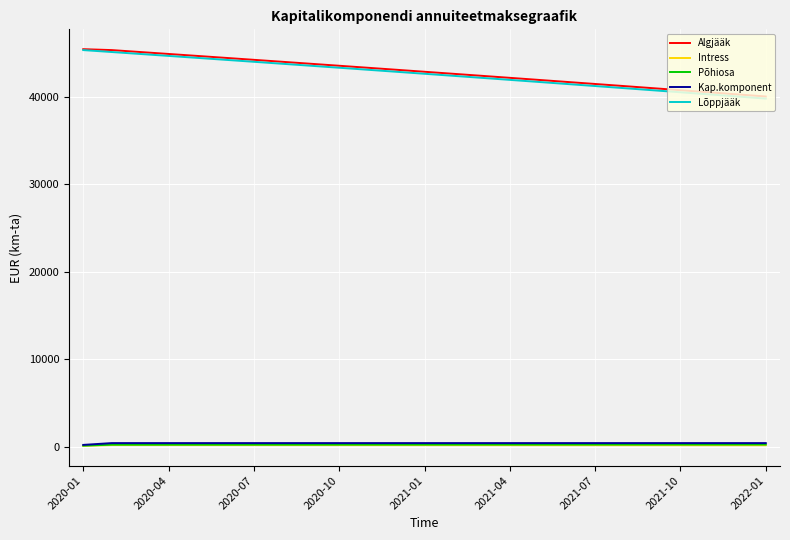

True or false: Intress and Kap.komponent cross at least once.

False